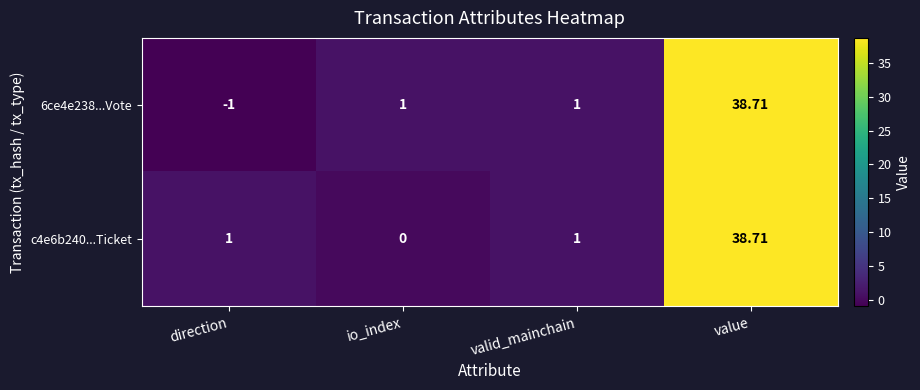

At which label does c4e6b240...Ticket reach its minimum?

io_index